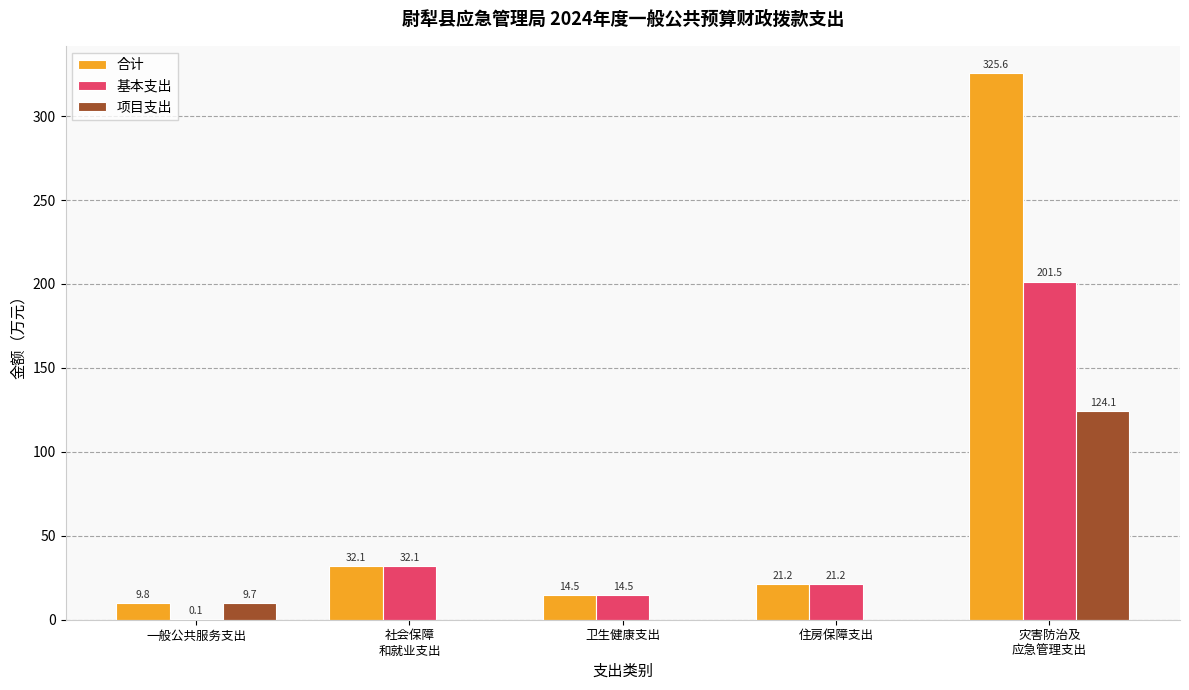

Which series changed the most between 住房保障支出 and 灾害防治及
应急管理支出?

合计